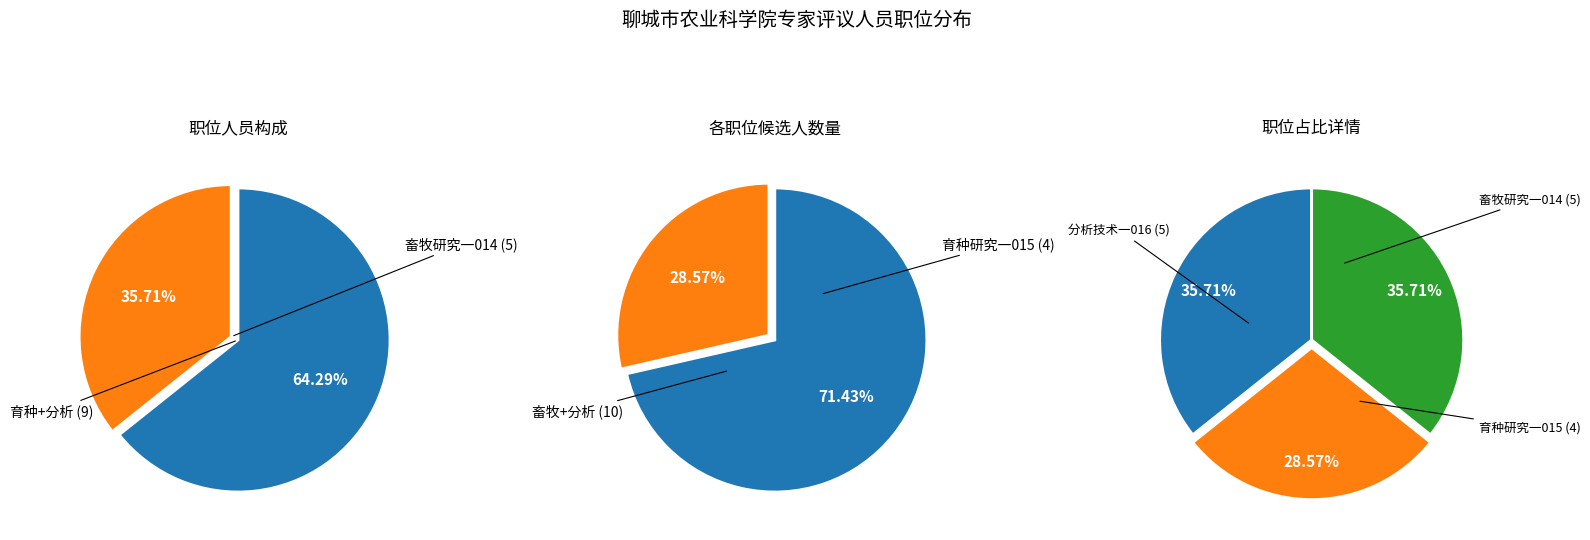

How many segments does this pie chart have?

3